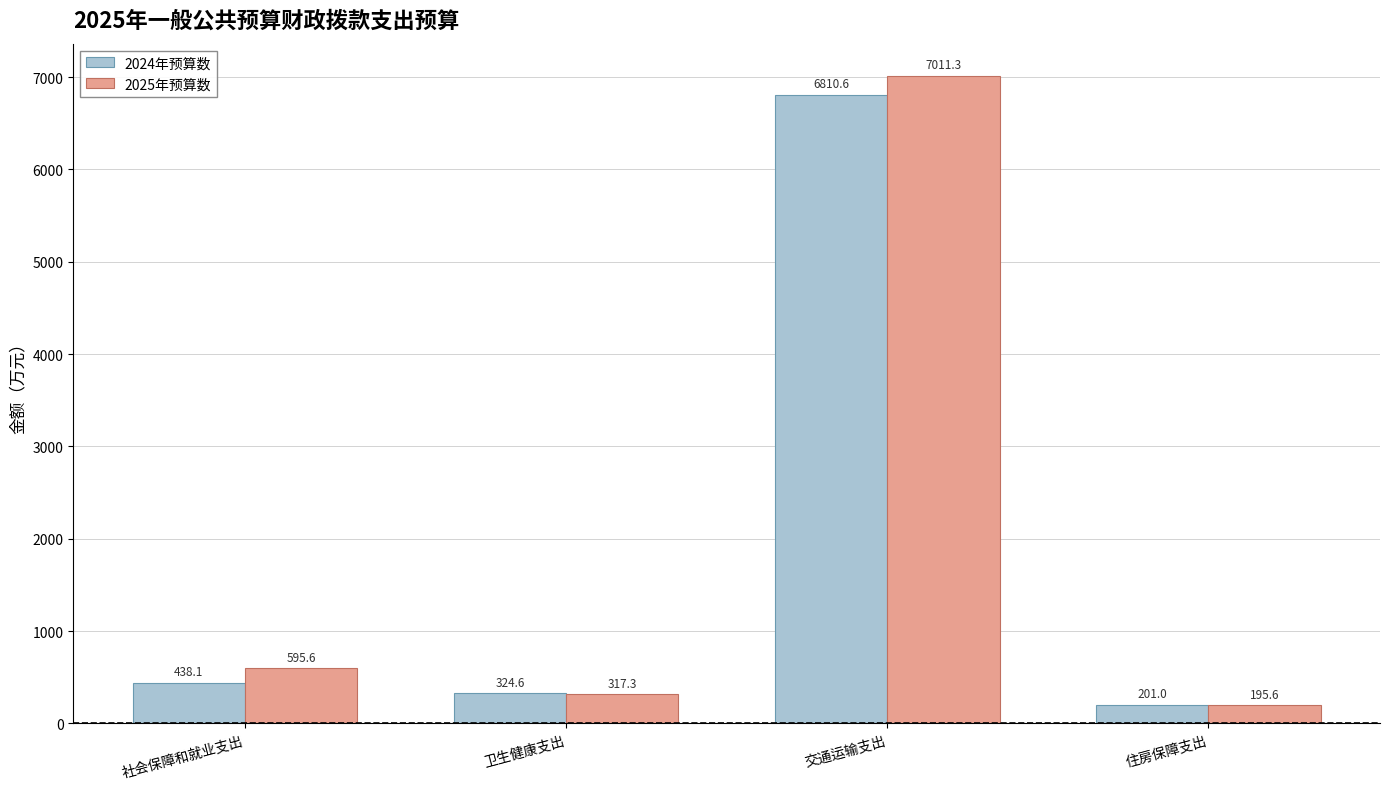

What position from the right is 住房保障支出?

1